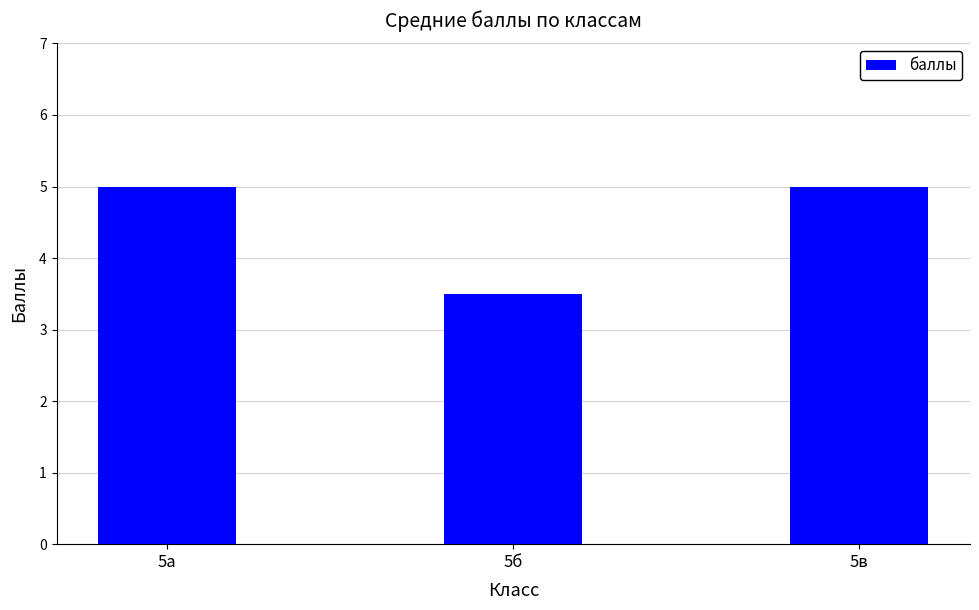

What is the sum of the values at 5а and 5в?

10.0